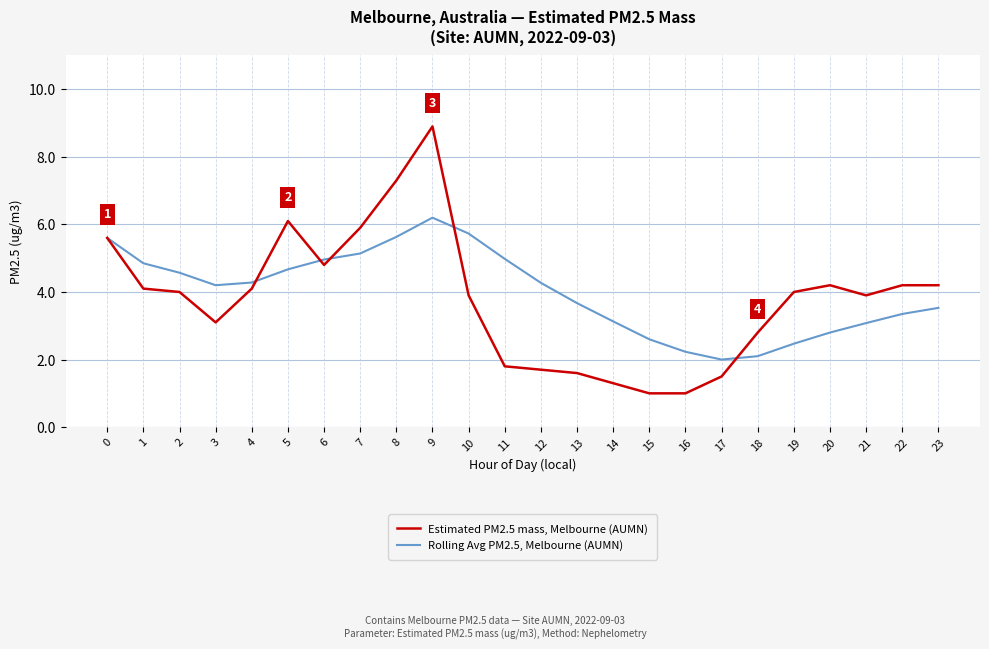

In Rolling Avg PM2.5, Melbourne (AUMN), how many points are higher than both neighbors (excluding endpoints)?

1